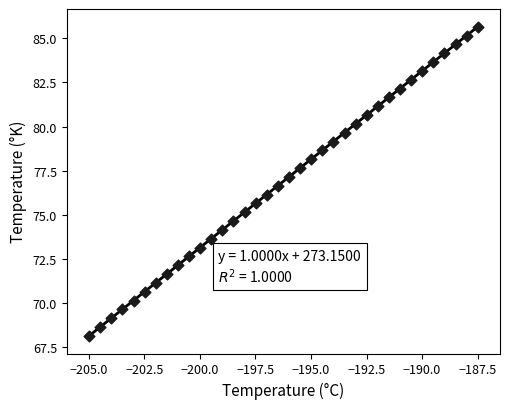

What is the range of Y values (max minus min)?

17.5